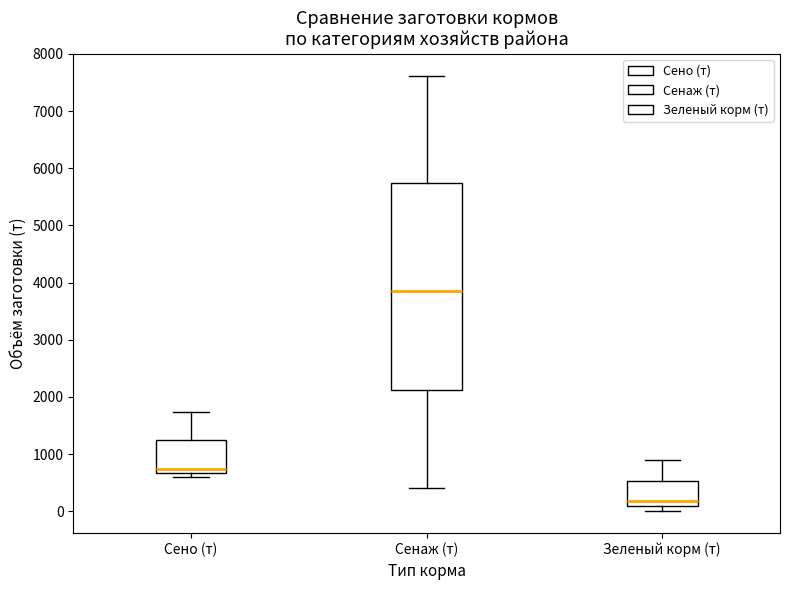

Reading left to right, read every box against the y-axis: the position of its median line, the range the box covers, and the ends of its whiskers. The values are not printed on the chart, so give them approximately, as read against the axis.

Сено (т): median 700 (just above the box's lower edge), box 700 to 1200, whiskers 600 to 1700
Сенаж (т): median 3800, box 2100 to 5700, whiskers 400 to 7600
Зеленый корм (т): median 200, box 100 to 500, whiskers 0 to 900